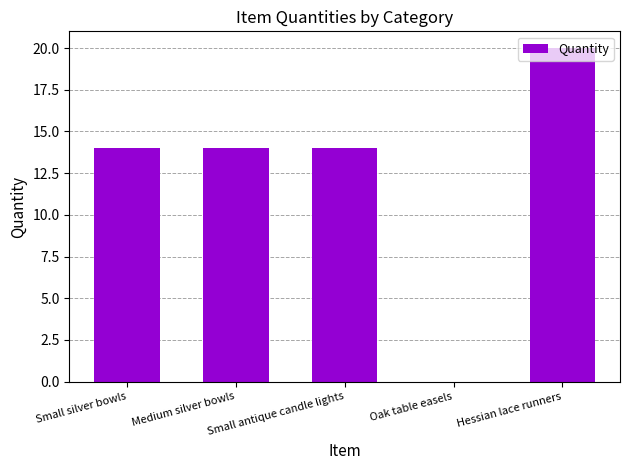

True or false: the data shows 22 at Small silver bowls.

False